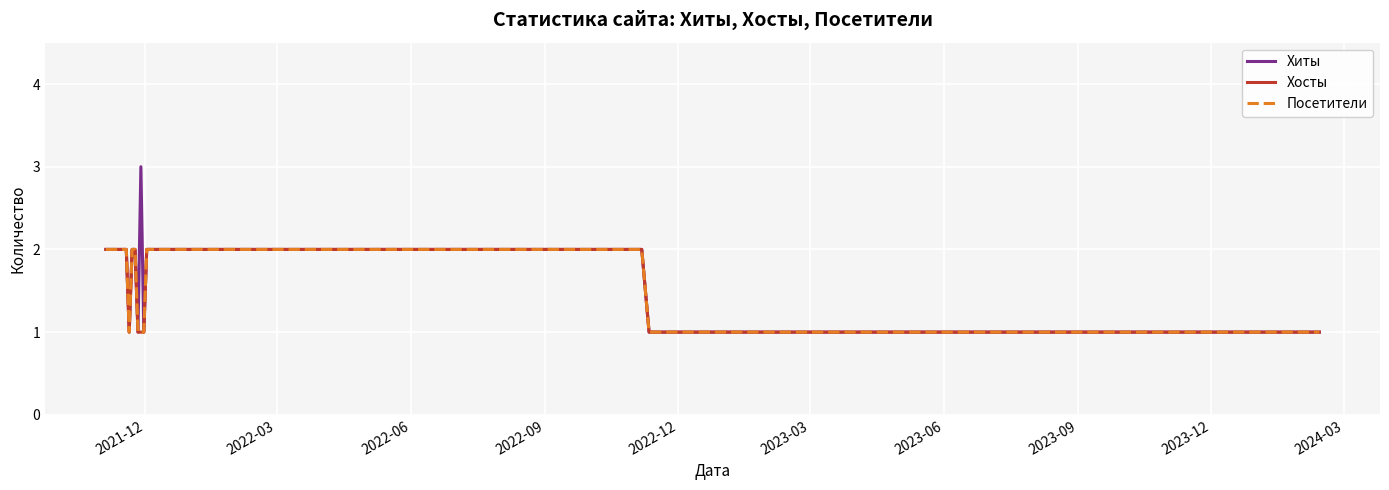

Does the chart display data point markers on the line(s)?

No